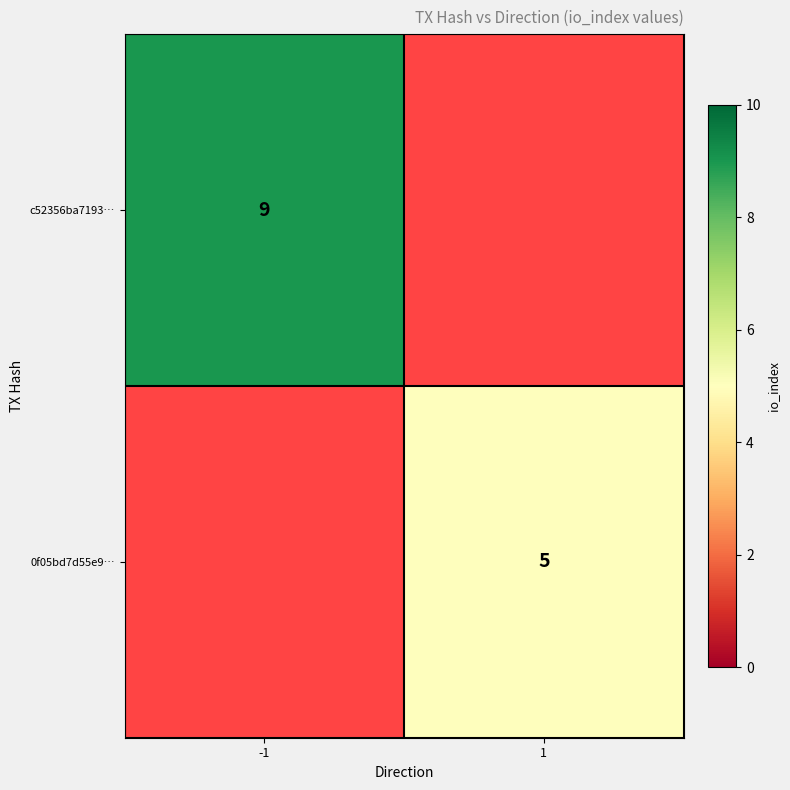

At which category is the sum across all series the highest?

-1